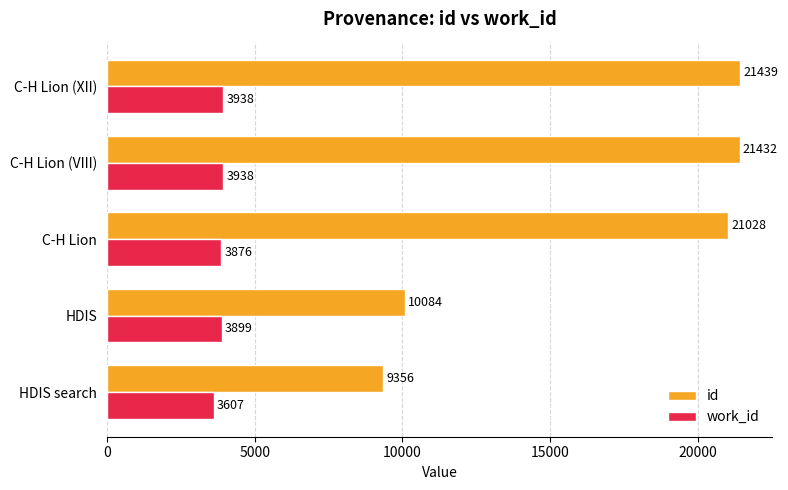

What is the difference between the id values at C-H Lion and C-H Lion (VIII)?

404